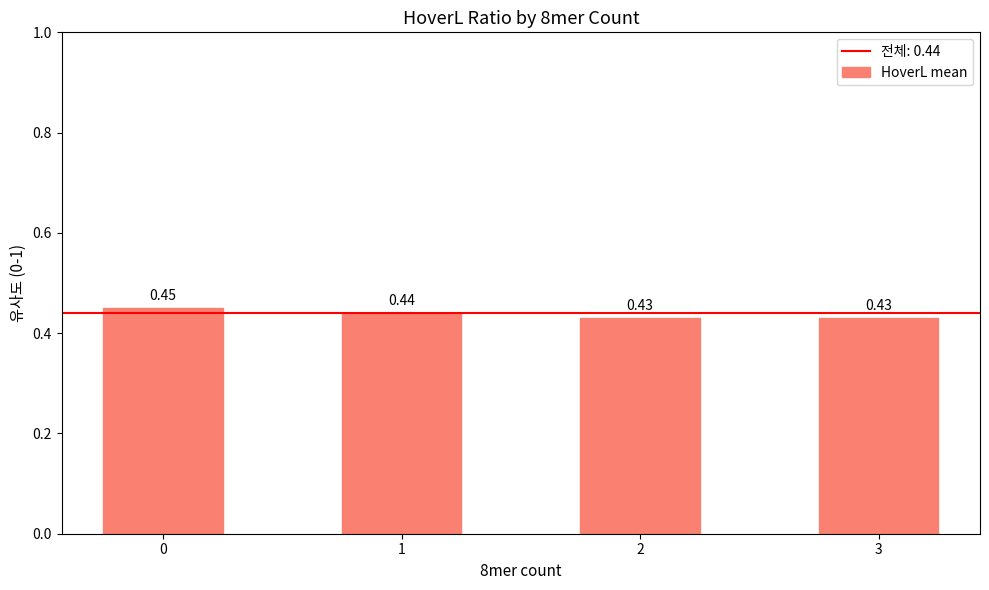

What is the sum of all values?

1.8